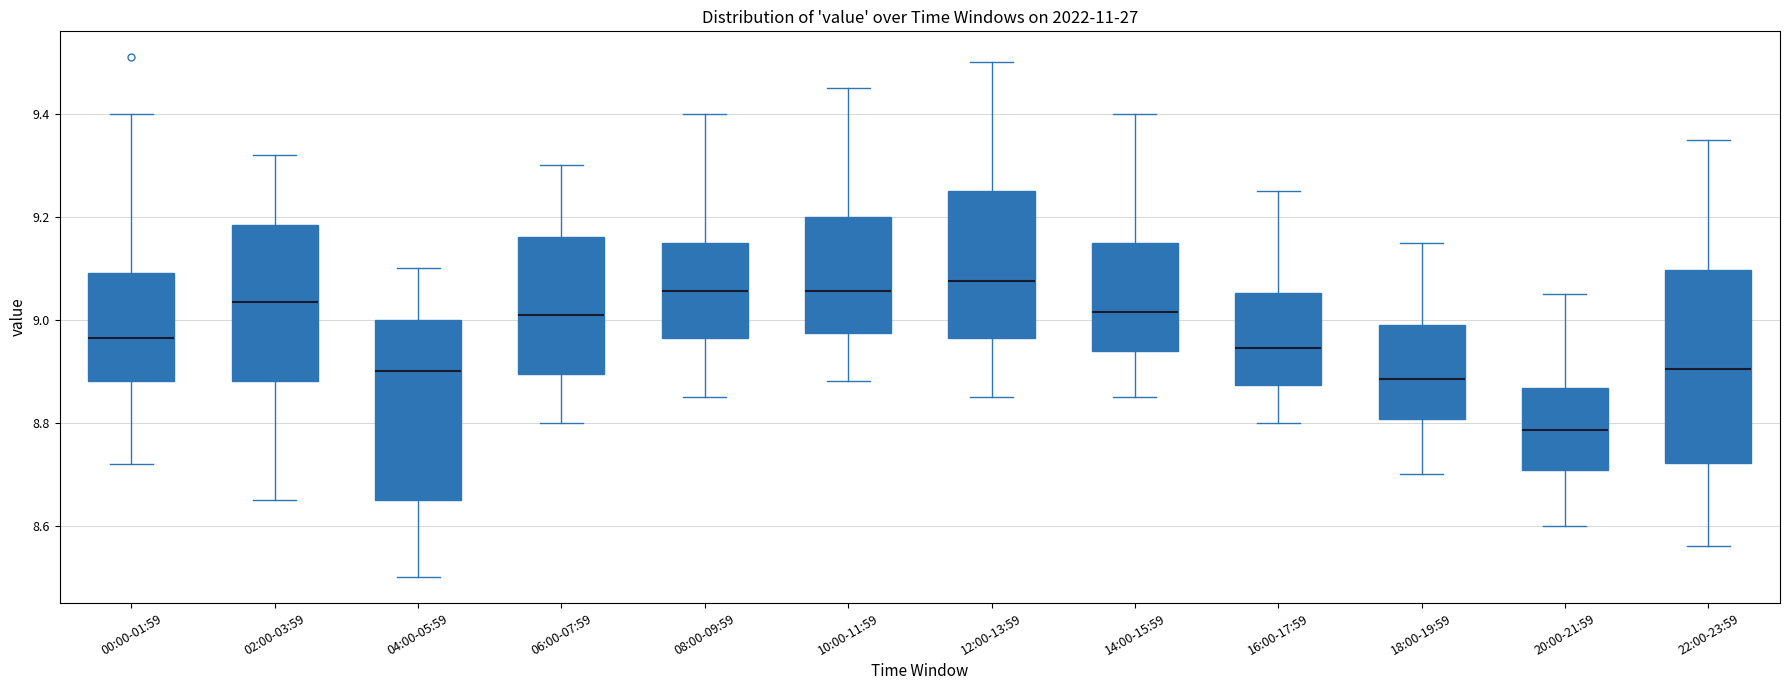

Reading left to right, read every box against the y-axis: the position of its median line, the range the box covers, and the ends of its whiskers. The values are not printed on the chart, so give them approximately, as read against the axis.

00:00-01:59: median 8.96, box 8.88 to 9.10, whiskers 8.72 to 9.40
02:00-03:59: median 9.04, box 8.88 to 9.18, whiskers 8.66 to 9.32
04:00-05:59: median 8.90, box 8.66 to 9.00, whiskers 8.50 to 9.10
06:00-07:59: median 9.02, box 8.90 to 9.16, whiskers 8.80 to 9.30
08:00-09:59: median 9.06, box 8.96 to 9.16, whiskers 8.86 to 9.40
10:00-11:59: median 9.06, box 8.98 to 9.20, whiskers 8.88 to 9.46
12:00-13:59: median 9.08, box 8.96 to 9.26, whiskers 8.86 to 9.50
14:00-15:59: median 9.02, box 8.94 to 9.16, whiskers 8.86 to 9.40
16:00-17:59: median 8.94, box 8.88 to 9.06, whiskers 8.80 to 9.26
18:00-19:59: median 8.88, box 8.80 to 9.00, whiskers 8.70 to 9.16
20:00-21:59: median 8.78, box 8.70 to 8.86, whiskers 8.60 to 9.06
22:00-23:59: median 8.90, box 8.72 to 9.10, whiskers 8.56 to 9.36